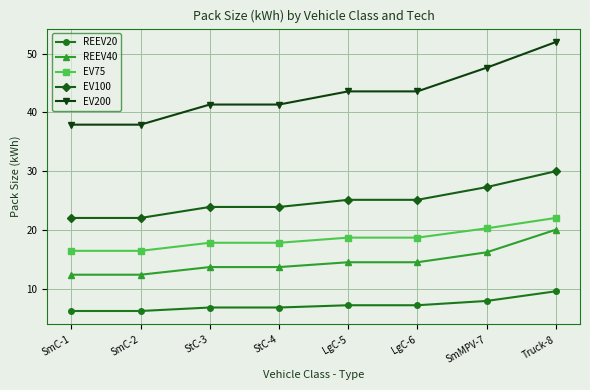

What is the total value across all series at SmMPV-7?

119.3